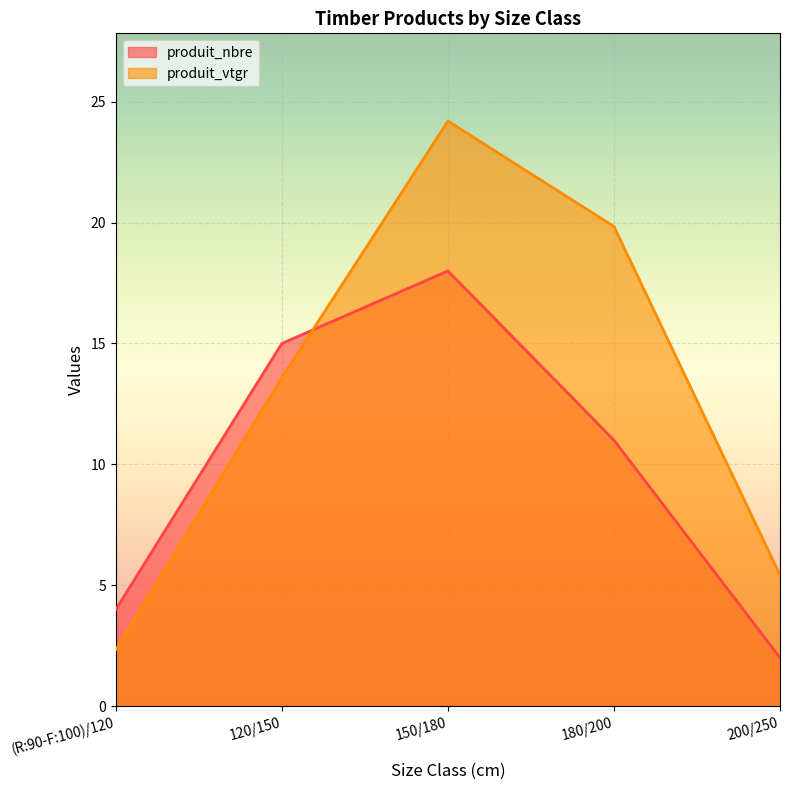

What is the approximate value of produit_nbre at 180/200?

11.0